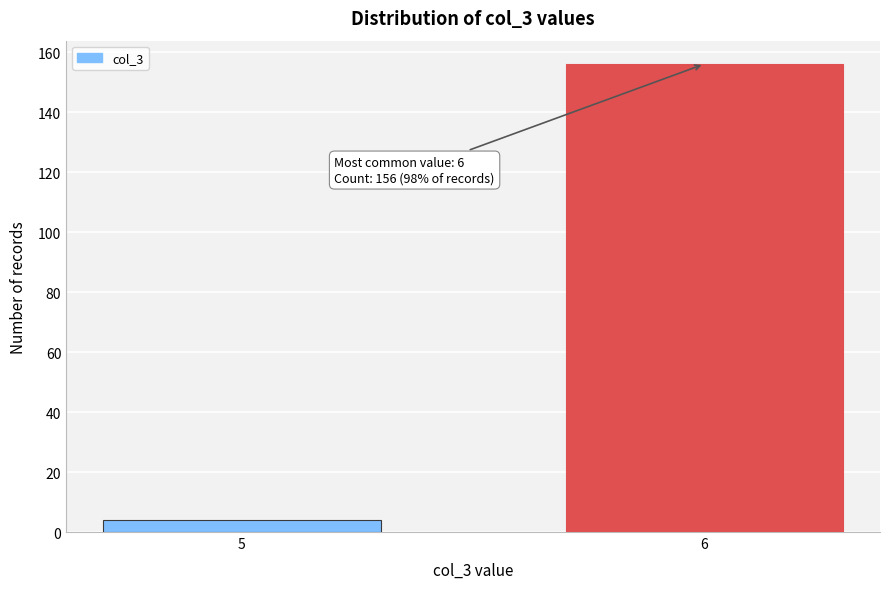

Reading left to right, list all the values displayed in this chart.

5=4	6=156